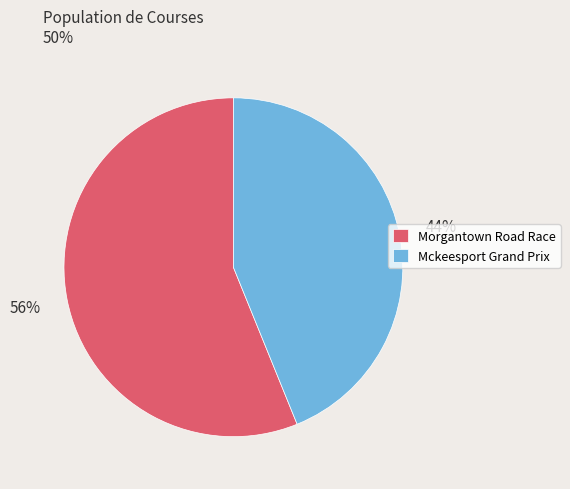

What is the ratio of the value at Mckeesport Grand Prix to the value at Morgantown Road Race?

0.8